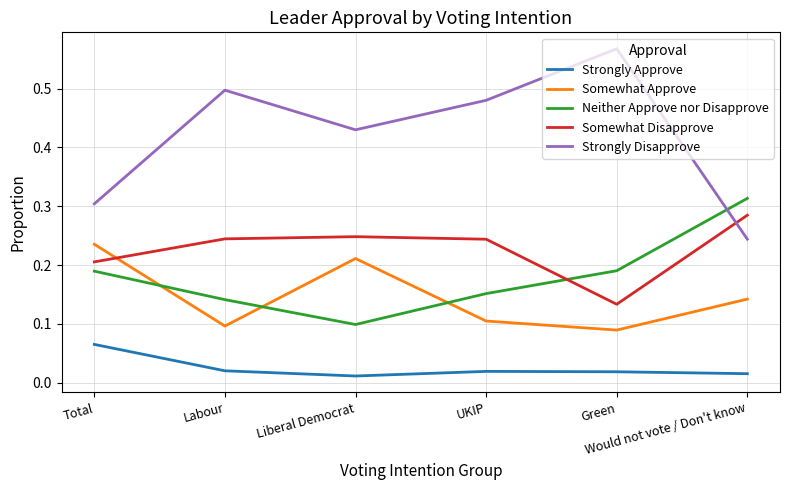

At which label is Somewhat Approve closest to 0?

Green